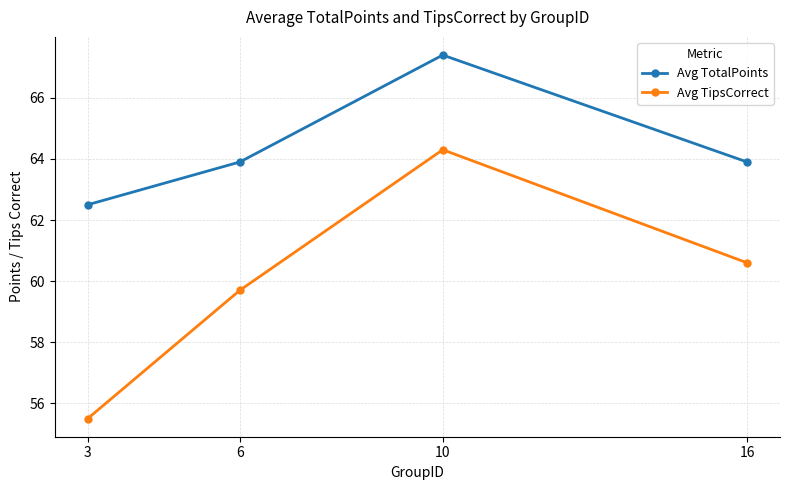

Rank the categories by Avg TipsCorrect value from highest to lowest.

10, 16, 6, 3